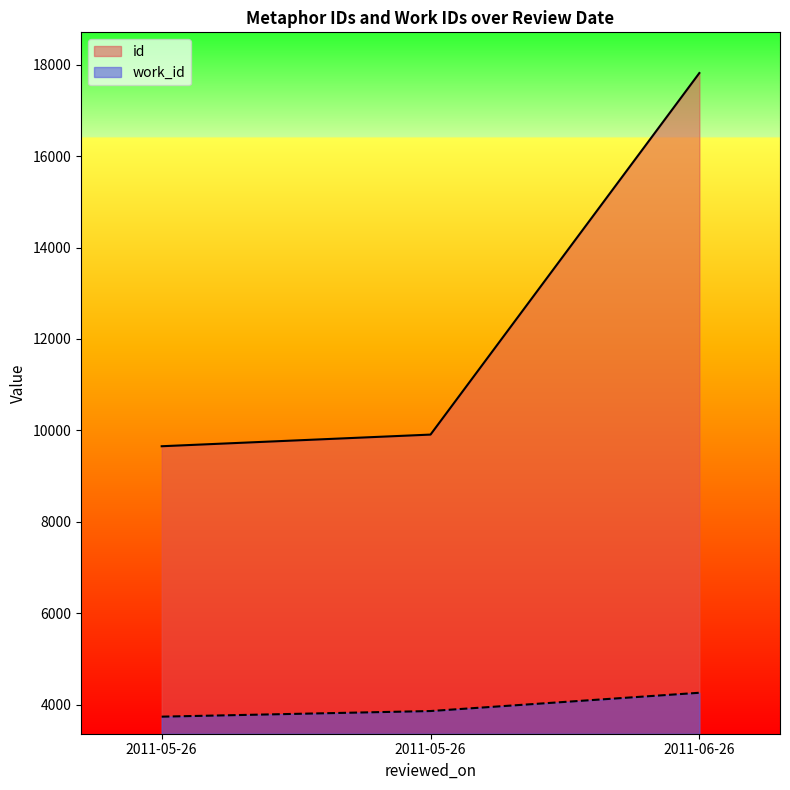

Which category has the lowest value across all series?

2011-05-26